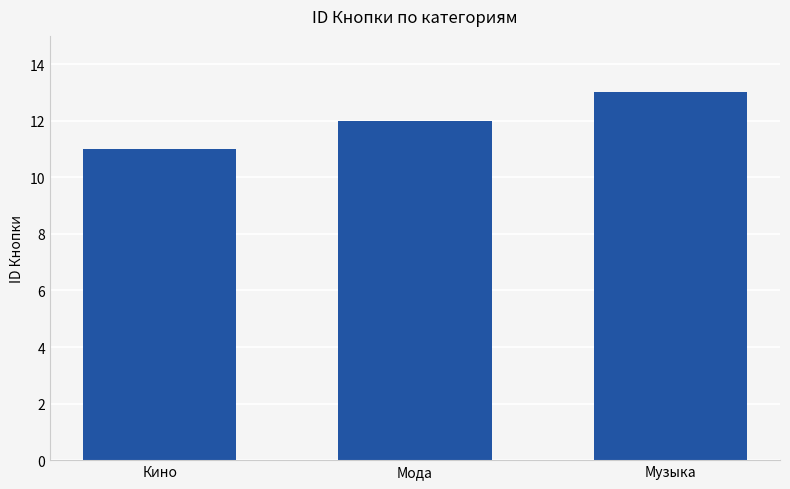

Does the chart contain stacked bars?

No